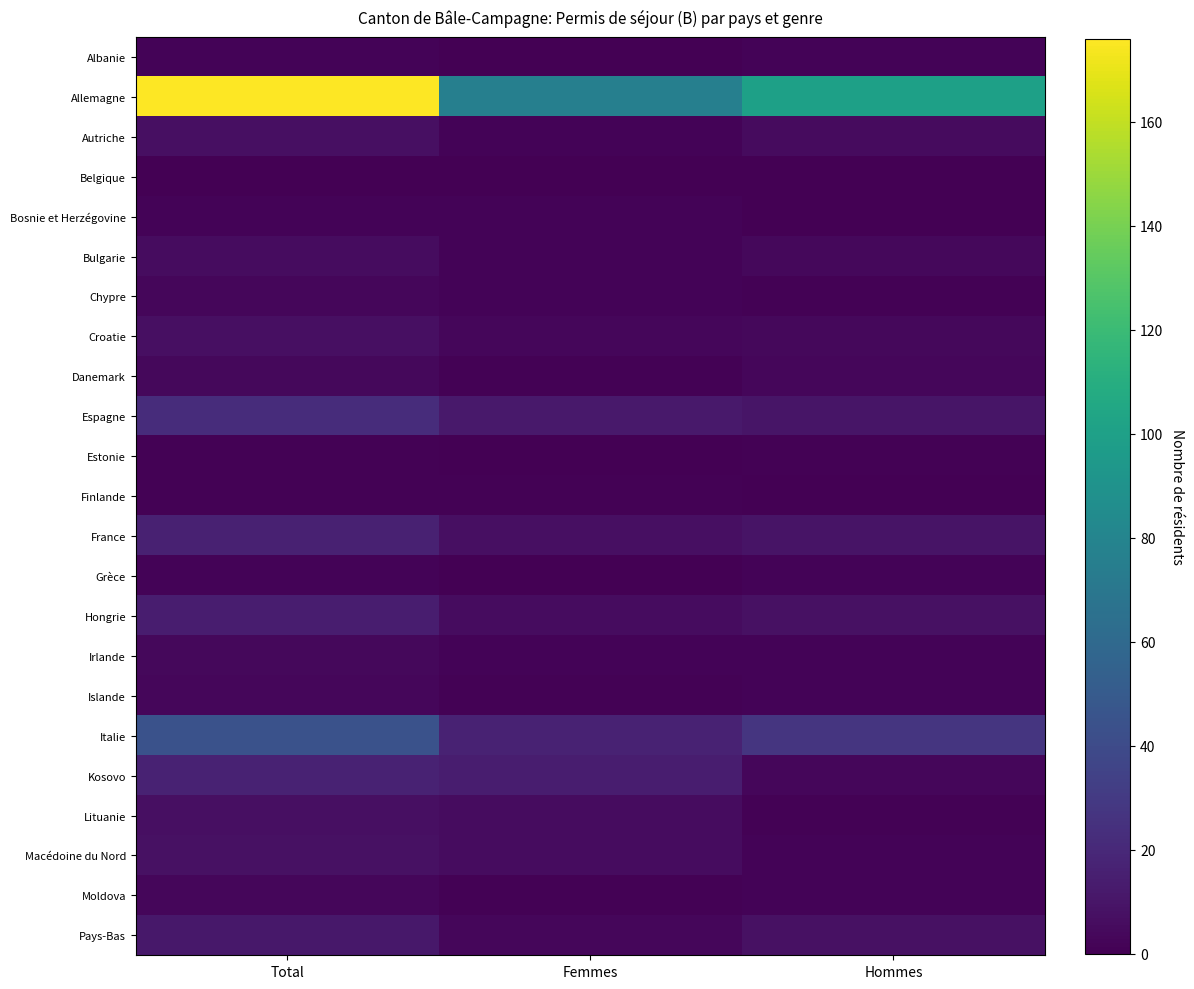

Reading left to right, extract all data points from this chart.

Albanie: Total=2	Femmes=0	Hommes=2
Allemagne: Total=176	Femmes=76	Hommes=100
Autriche: Total=7	Femmes=2	Hommes=5
Belgique: Total=0	Femmes=0	Hommes=0
Bosnie et Herzégovine: Total=2	Femmes=2	Hommes=0
Bulgarie: Total=6	Femmes=2	Hommes=4
Chypre: Total=3	Femmes=2	Hommes=1
Croatie: Total=7	Femmes=3	Hommes=4
Danemark: Total=4	Femmes=1	Hommes=3
Espagne: Total=22	Femmes=12	Hommes=10
Estonie: Total=1	Femmes=0	Hommes=1
Finlande: Total=1	Femmes=1	Hommes=0
France: Total=16	Femmes=7	Hommes=9
Grèce: Total=2	Femmes=0	Hommes=2
Hongrie: Total=14	Femmes=6	Hommes=8
Irlande: Total=4	Femmes=2	Hommes=2
Islande: Total=3	Femmes=1	Hommes=2
Italie: Total=44	Femmes=17	Hommes=27
Kosovo: Total=17	Femmes=14	Hommes=3
Lituanie: Total=7	Femmes=6	Hommes=1
Macédoine du Nord: Total=8	Femmes=6	Hommes=2
Moldova: Total=3	Femmes=1	Hommes=2
Pays-Bas: Total=11	Femmes=3	Hommes=8